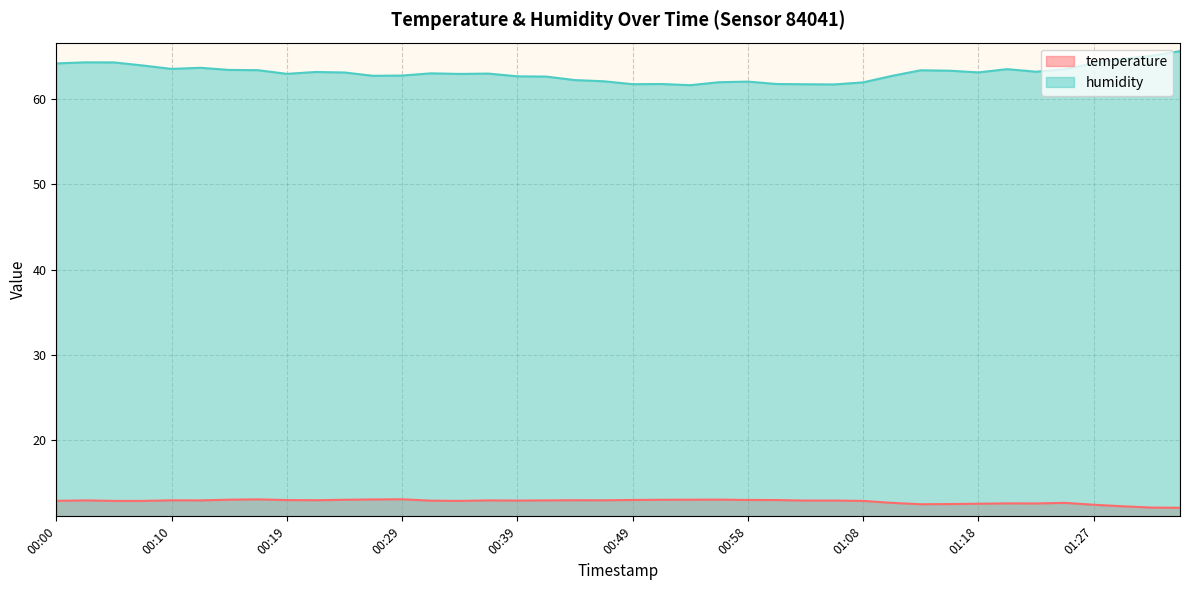

What is the label of the 8th point from the left?

00:17